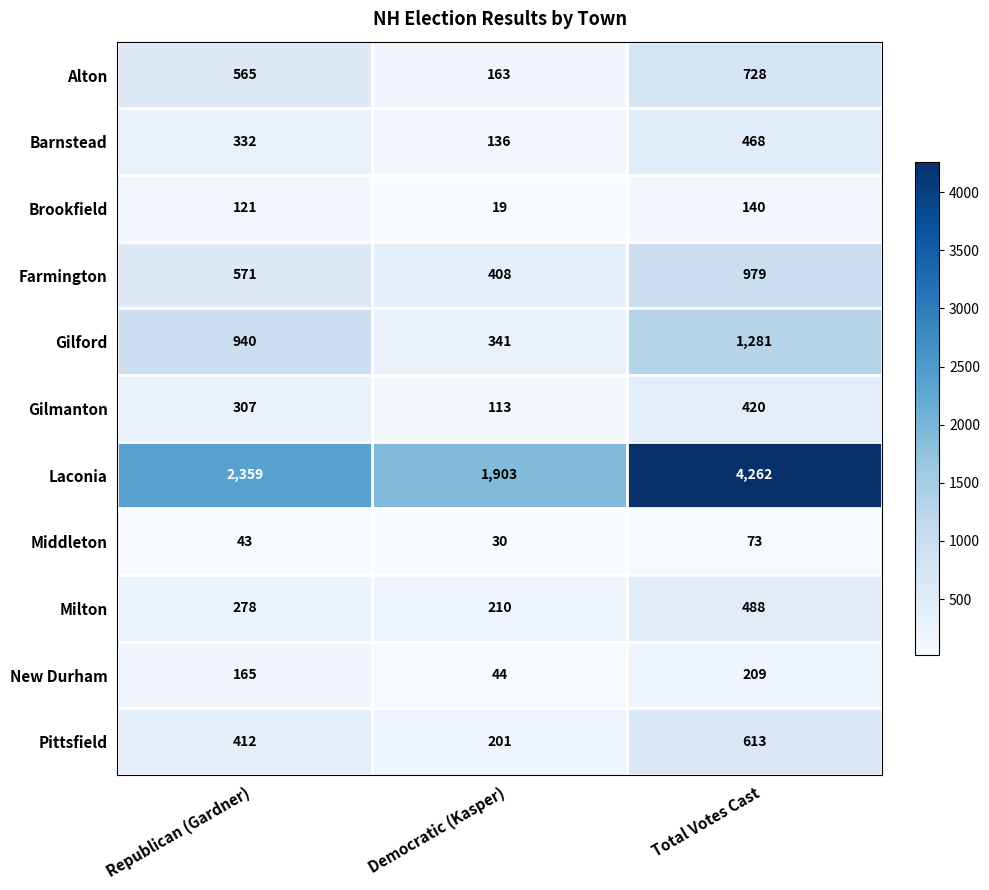

The Pittsfield series shows 309 at Democratic (Kasper). True or false?

False